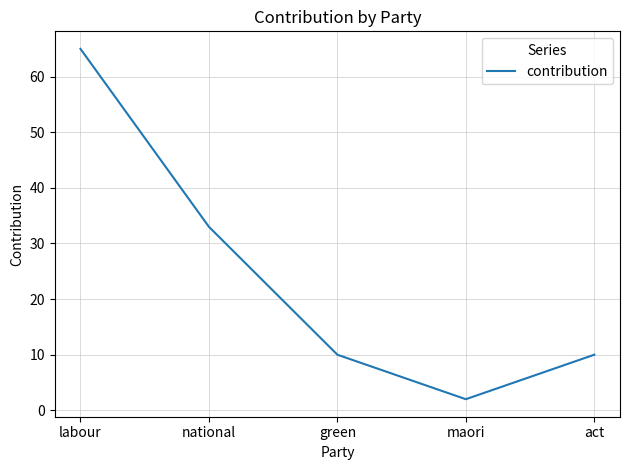

Which has a higher value, green or national?

national